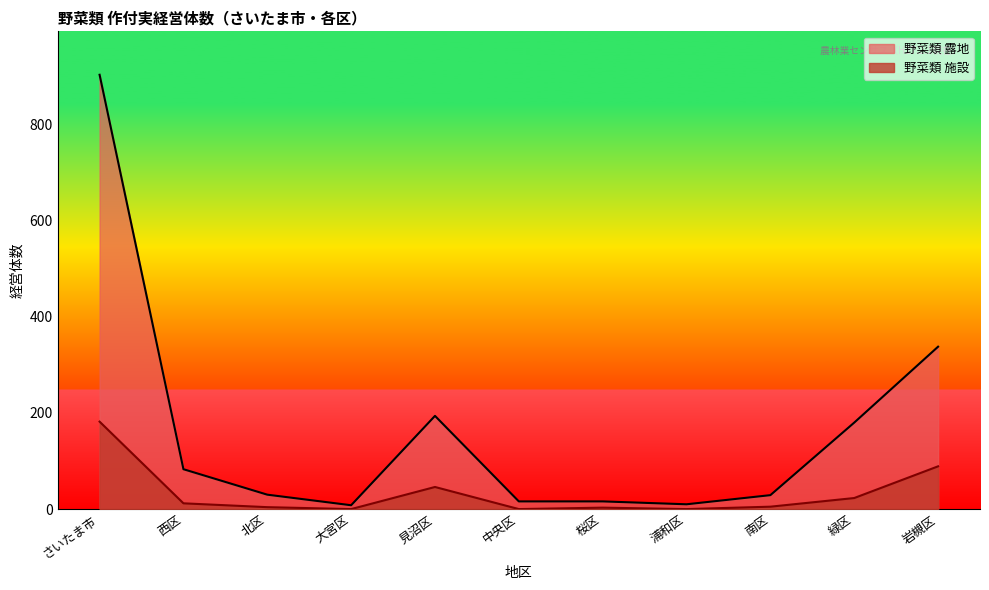

What are all the series names shown in the legend?

野菜類 露地, 野菜類 施設